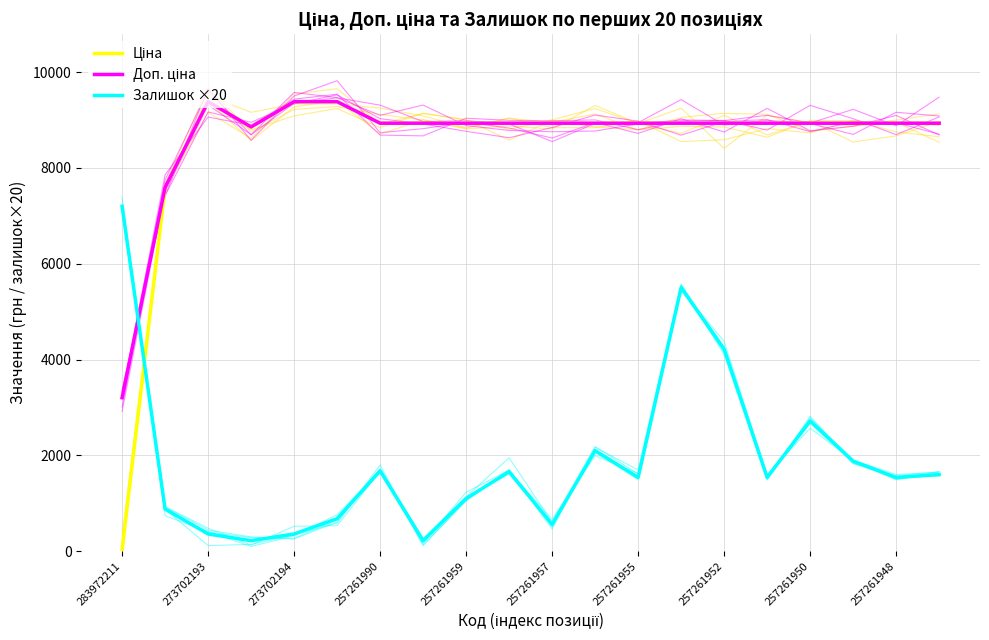

Is it true that Залишок ×20 equals 676.1 at 19?

False